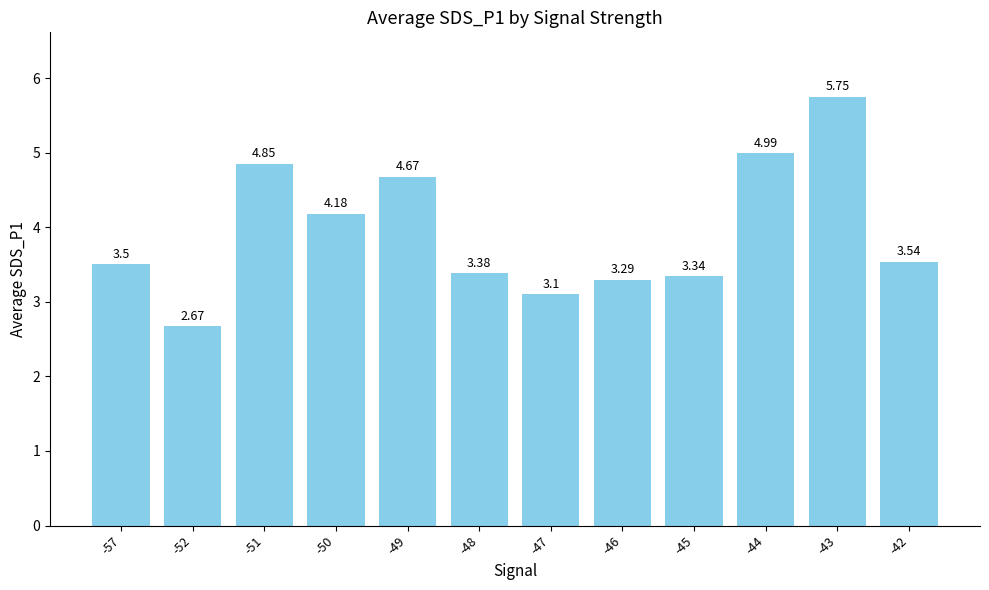

What is the change in value from -47 to -42?

+0.4